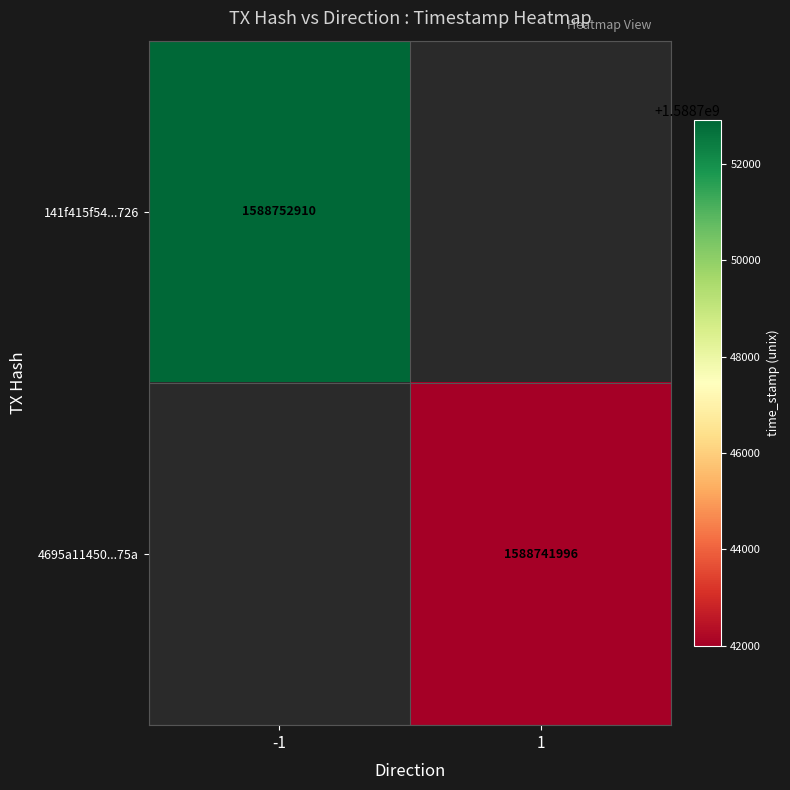

At how many categories does at least one series exceed 1588751939?

1